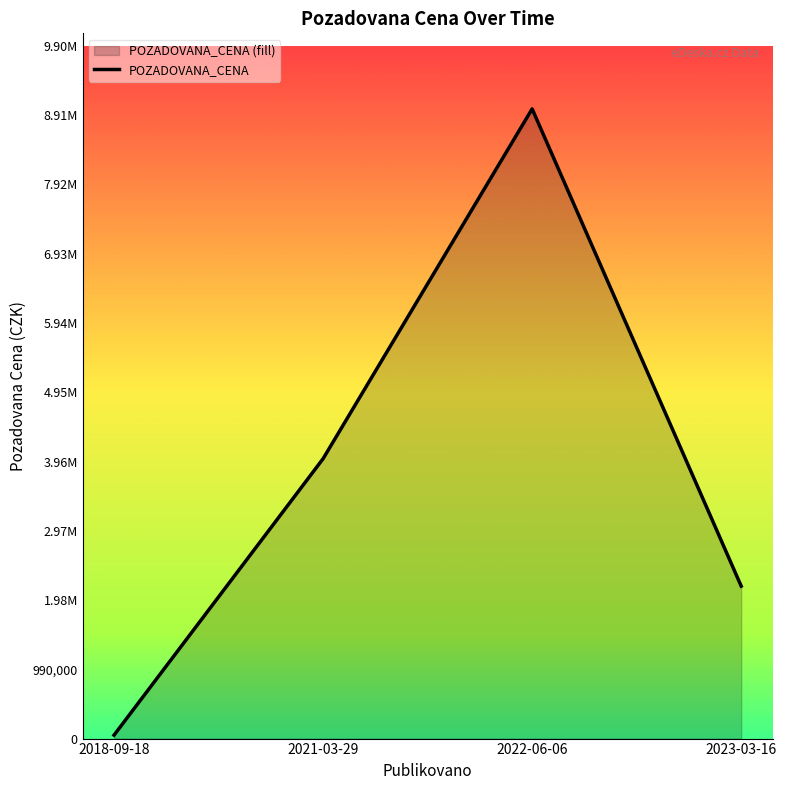

Which label corresponds to the smallest value in the chart?

2018-09-18